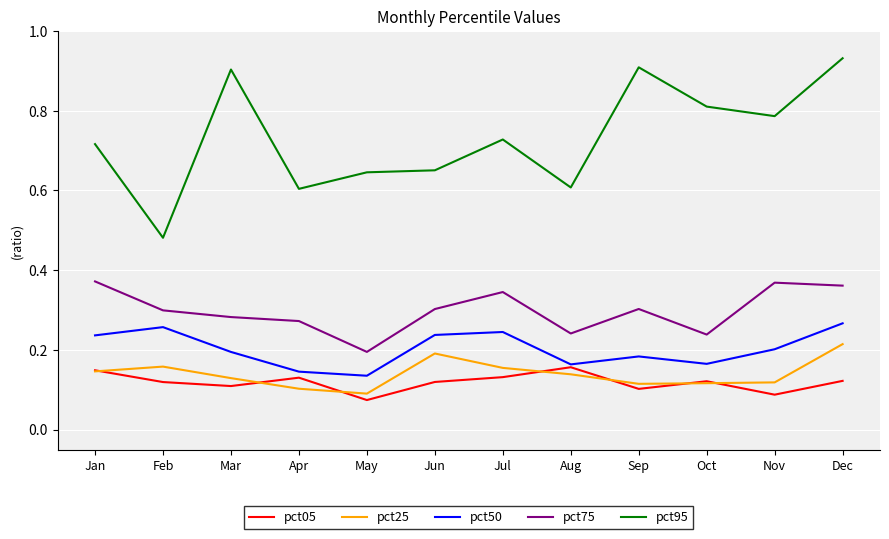

True or false: pct25 has a value of 0.1 at May.

True